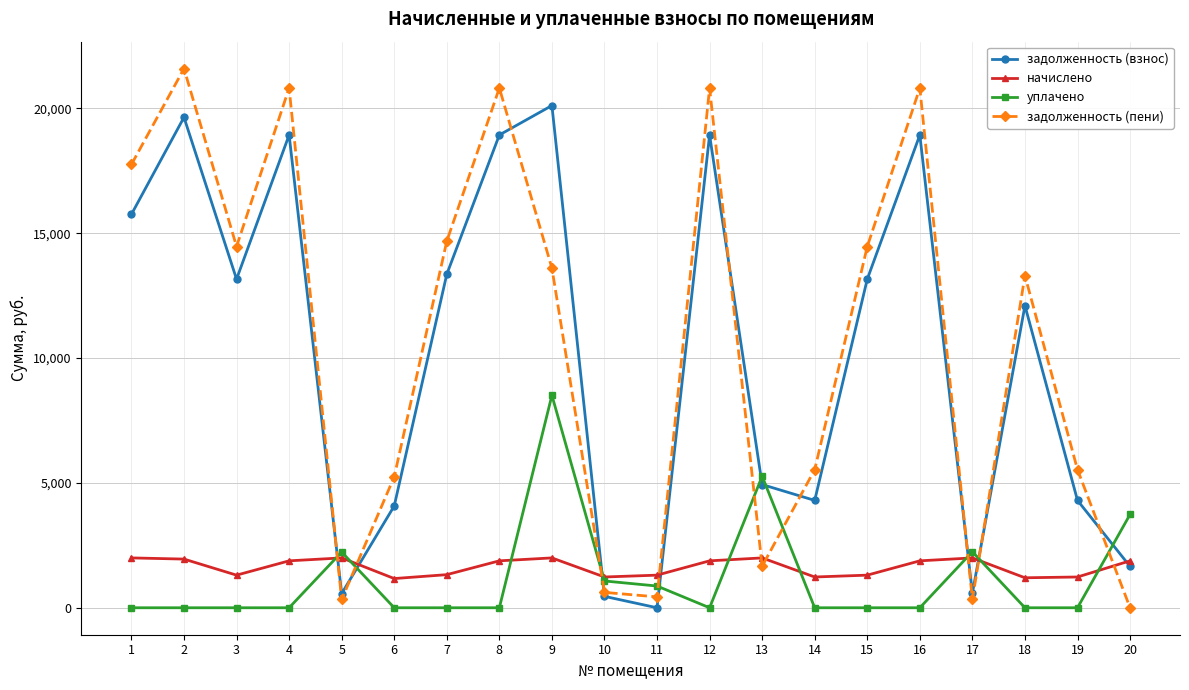

What is the spread (max minus min) of values at 17?

1911.7